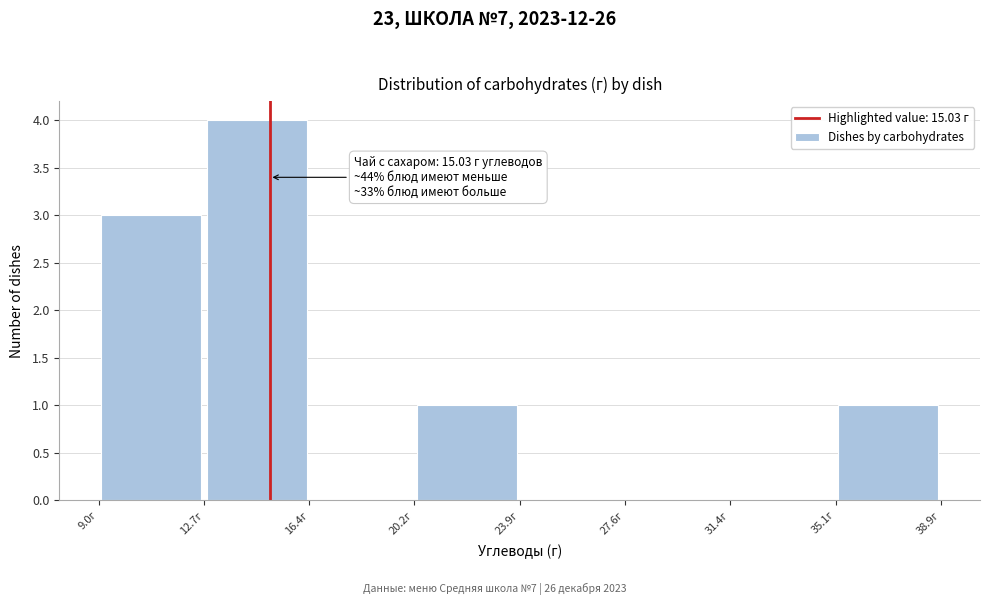

Over which range of the x-axis is the bar tallest?

12.5 to 16.5